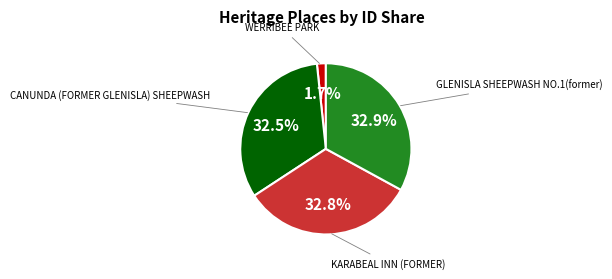

Does GLENISLA SHEEPWASH NO.1(former) account for over 50% of the chart?

No